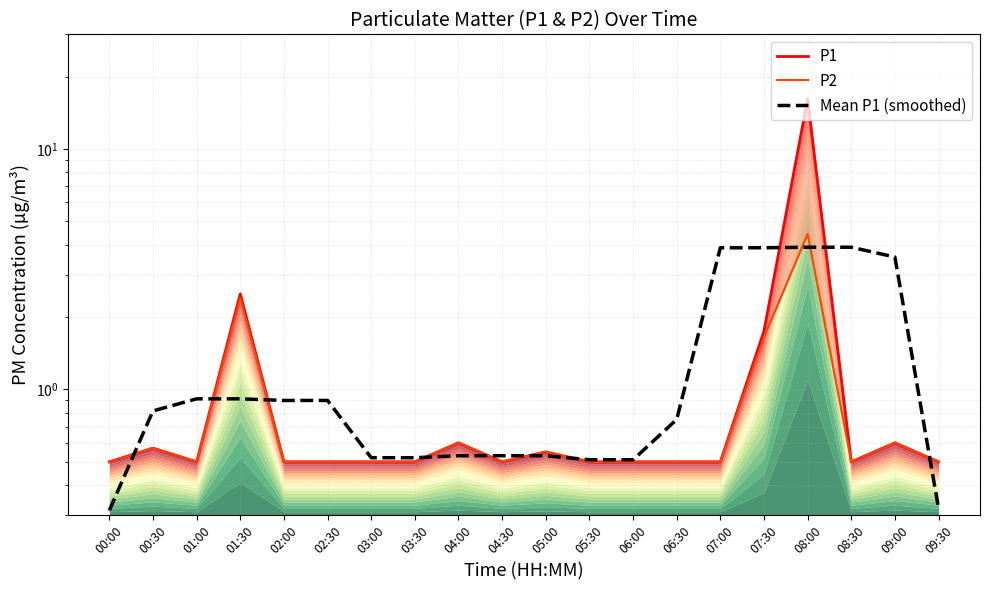

Reading right to left, extract all data points from this chart.

P1: 0.5	0.6	0.5	16.2	1.8	0.5	0.5	0.5	0.5	0.6	0.5	0.6	0.5	0.5	0.5	0.5	2.5	0.5	0.6	0.5
P2: 0.5	0.6	0.5	4.4	1.6	0.5	0.5	0.5	0.5	0.6	0.5	0.6	0.5	0.5	0.5	0.5	2.4	0.5	0.6	0.5
Mean P1 (smoothed): 0.3	3.6	3.9	3.9	3.9	3.9	0.8	0.5	0.5	0.5	0.5	0.5	0.5	0.5	0.9	0.9	0.9	0.9	0.8	0.3